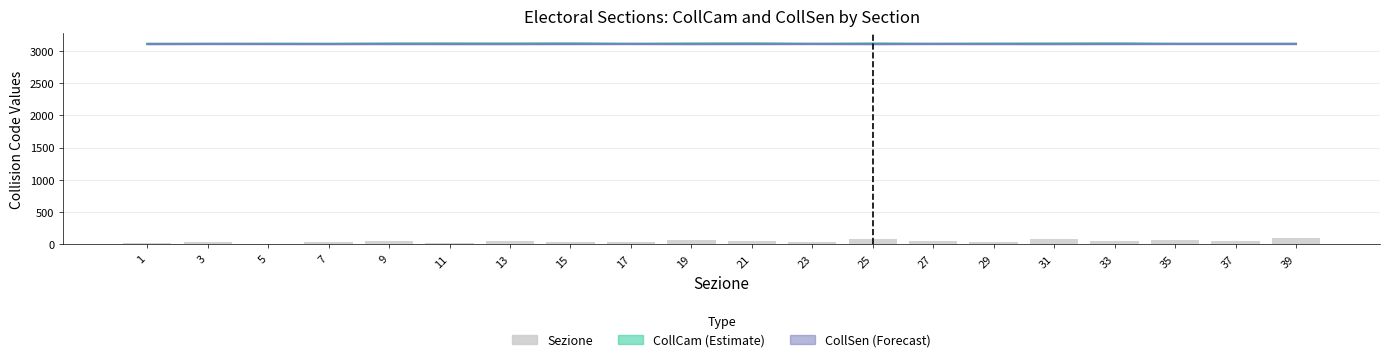

Reading left to right, what are all the values shown in this chart?

1=20	3=40	5=10	7=30	9=50	11=20	13=60	15=40	17=30	19=70	21=50	23=40	25=80	27=60	29=30	31=90	33=50	35=70	37=60	39=100